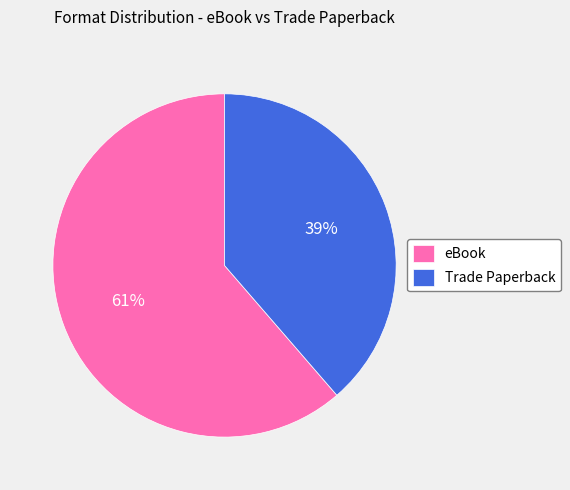

Which category has the smallest portion of the pie?

Trade Paperback